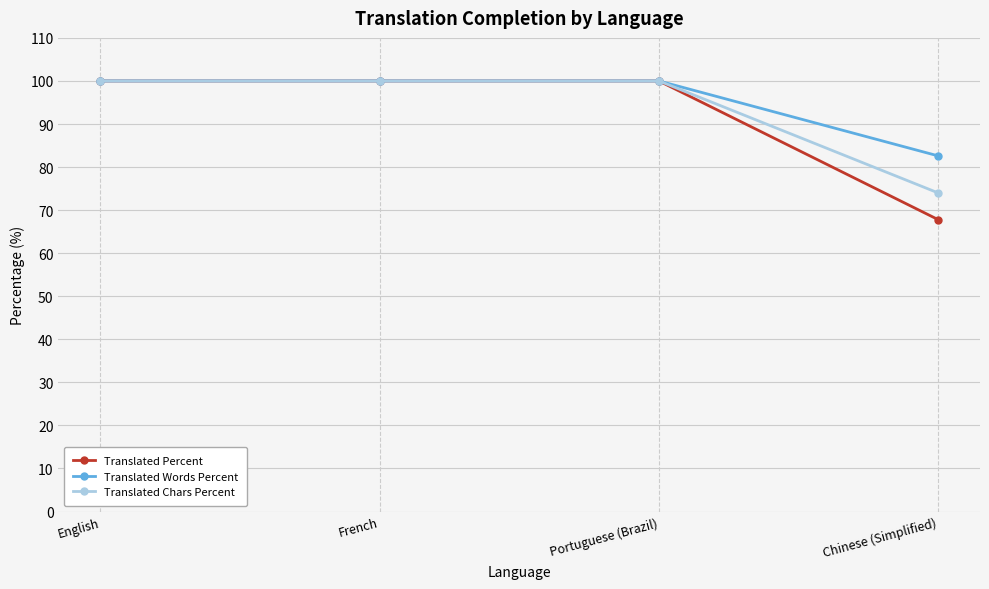

What is the approximate value of Translated Percent at French?

100.0